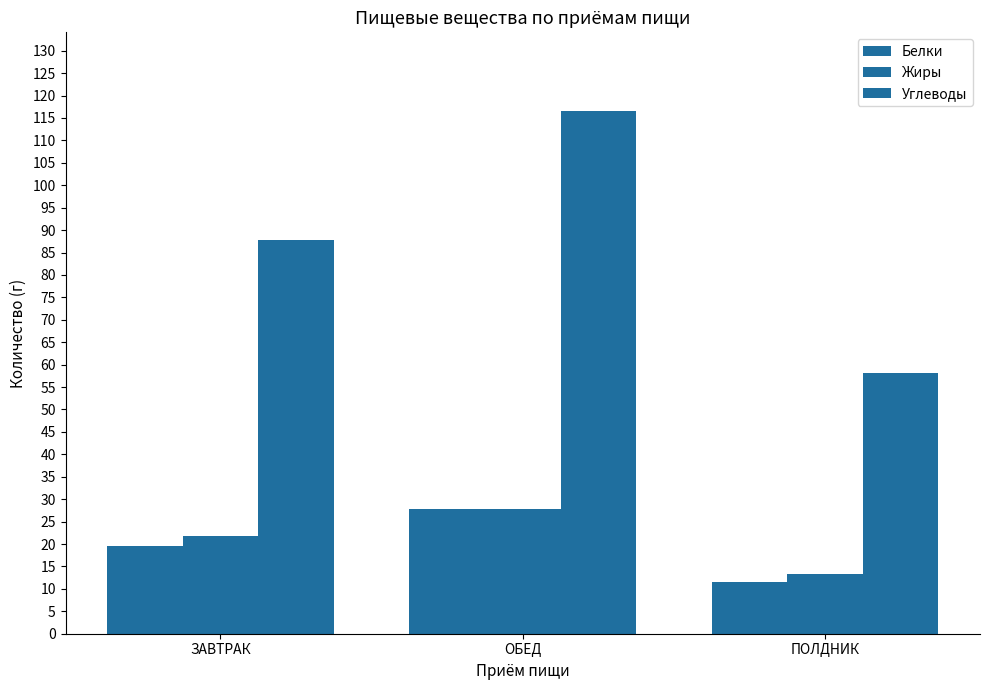

How many categories are shown in the chart?

3